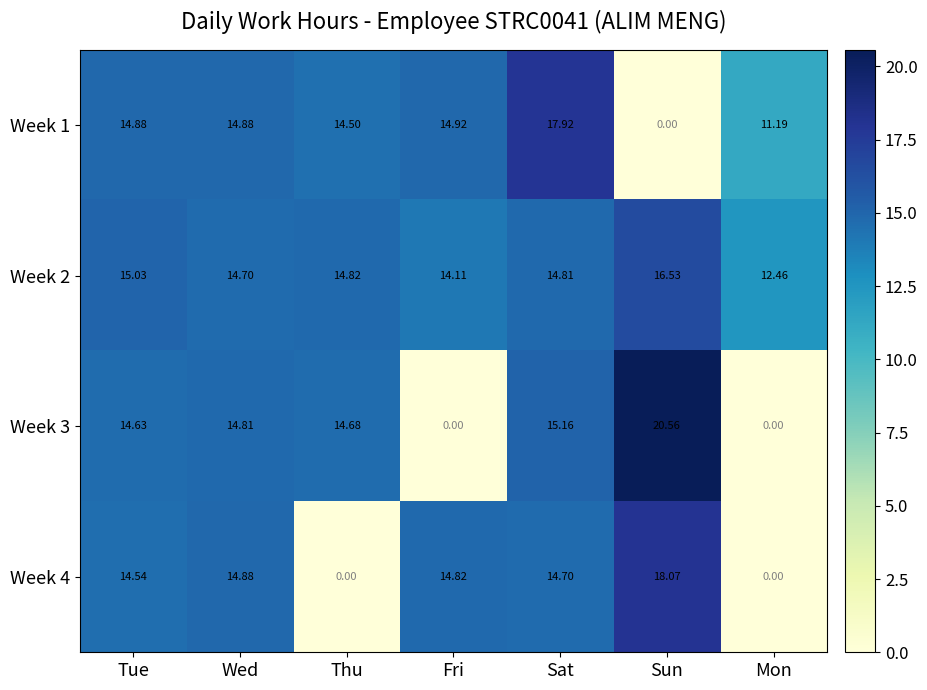

How many data points does each series have?

7